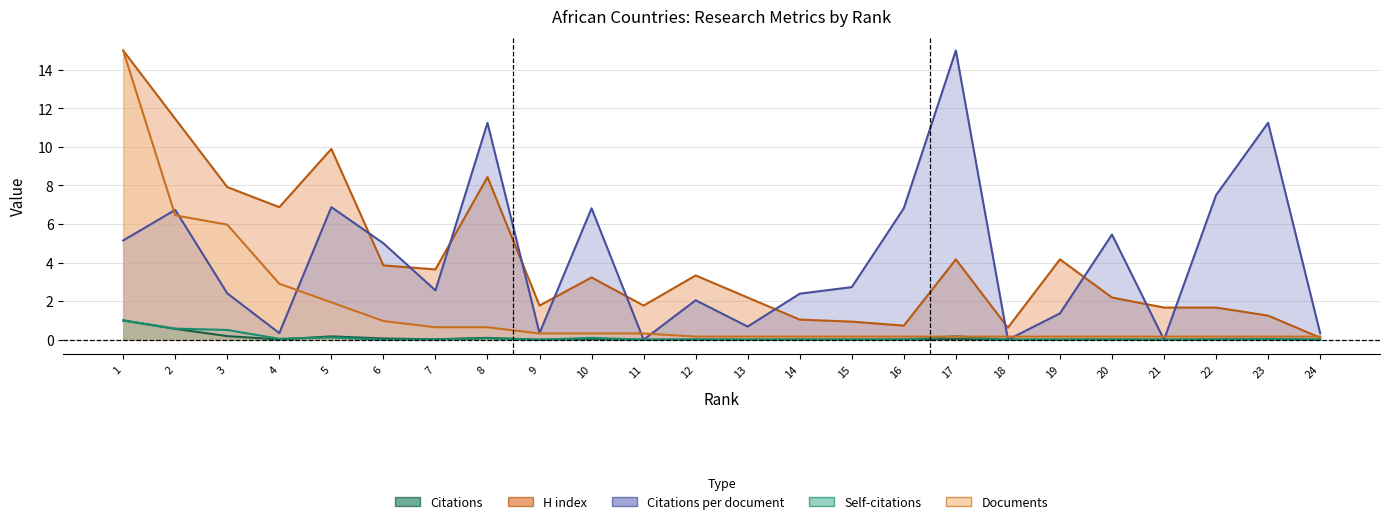

True or false: Documents has a value of 0.1 at 23.

False